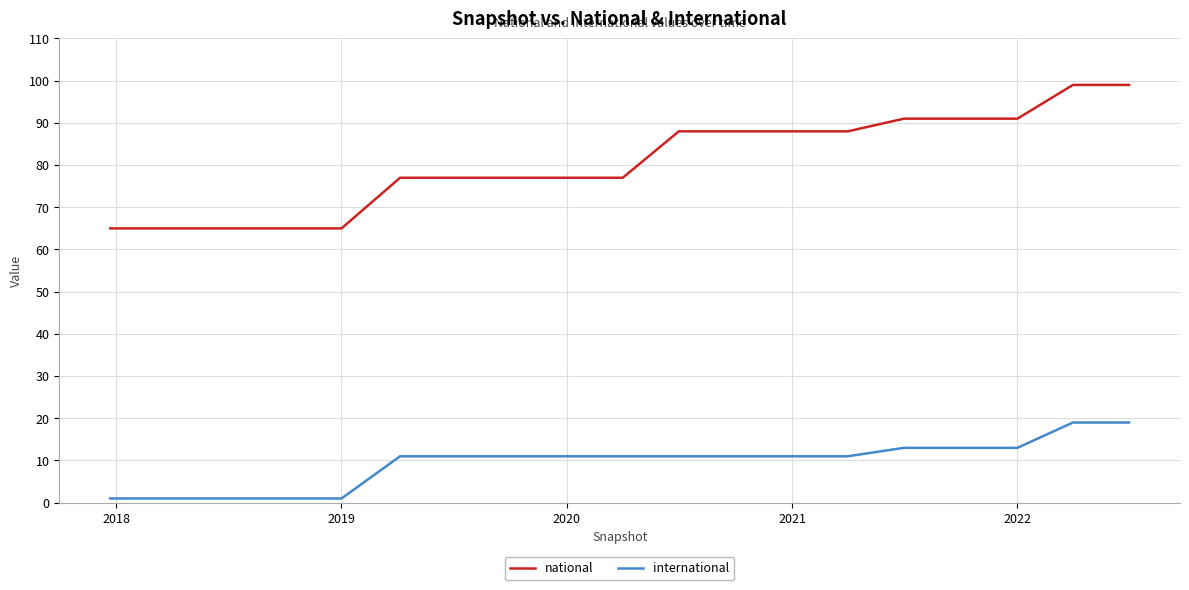

True or false: national and international intersect in this chart.

False